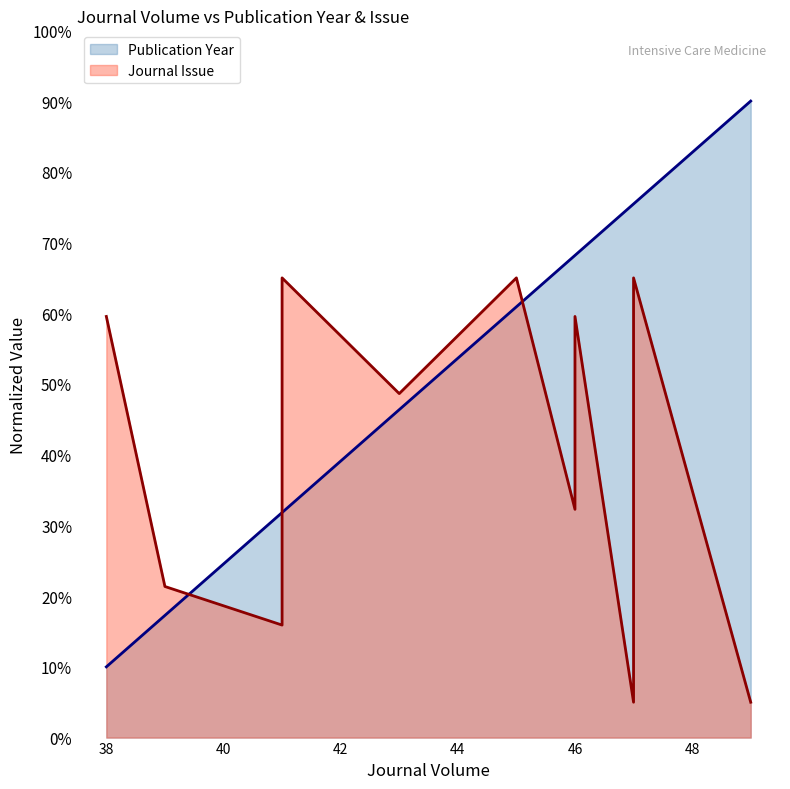

List the series in order of their overall mean, lowest first.

Journal Issue, Publication Year